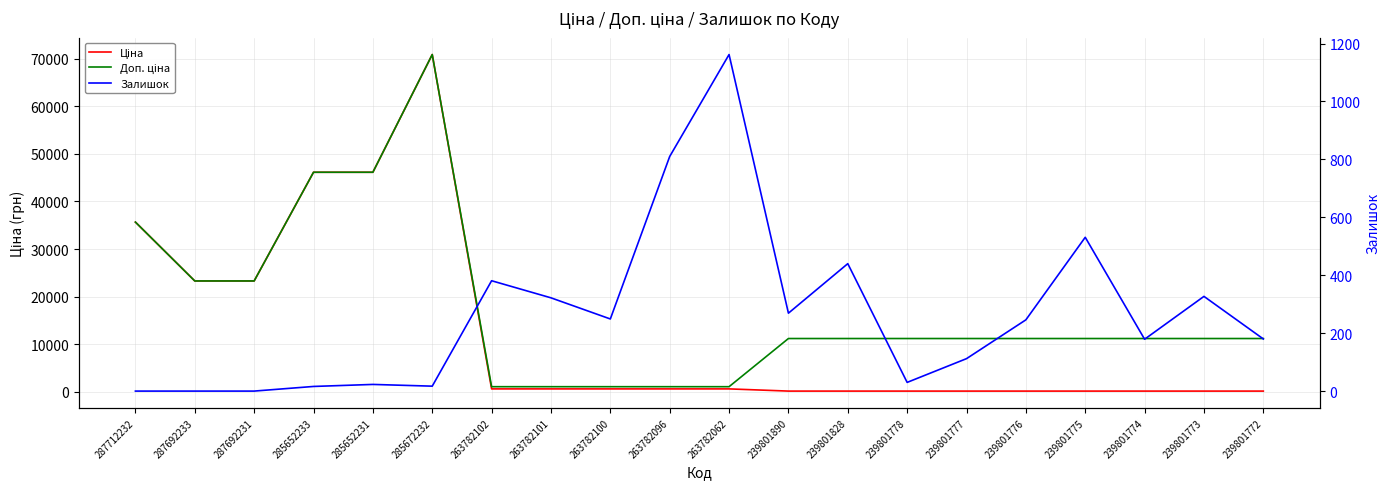

Which series has the largest total across all categories?

Доп. ціна